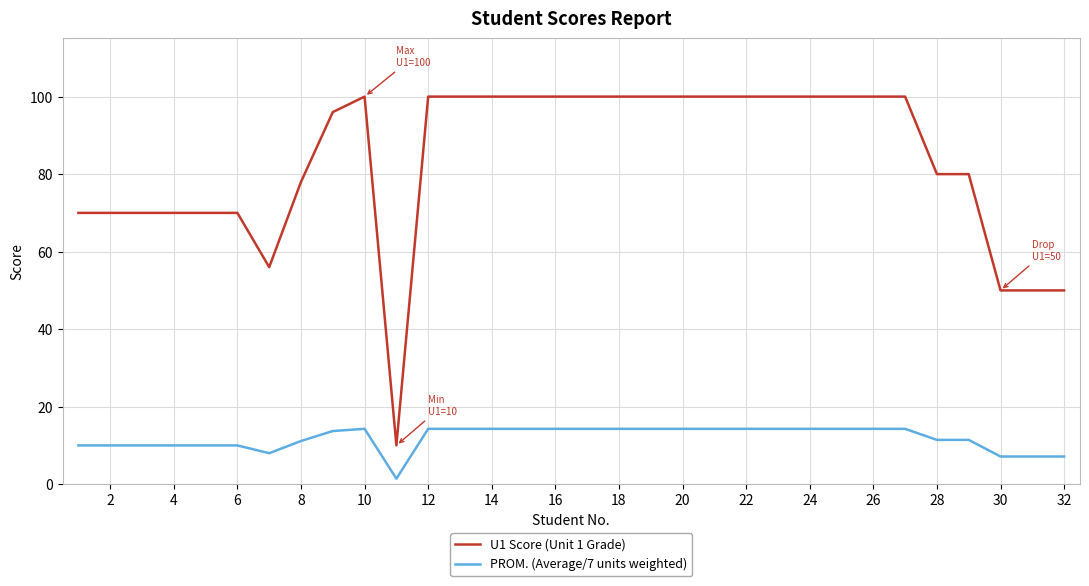

Which series has the largest range (max minus min)?

U1 Score (Unit 1 Grade)